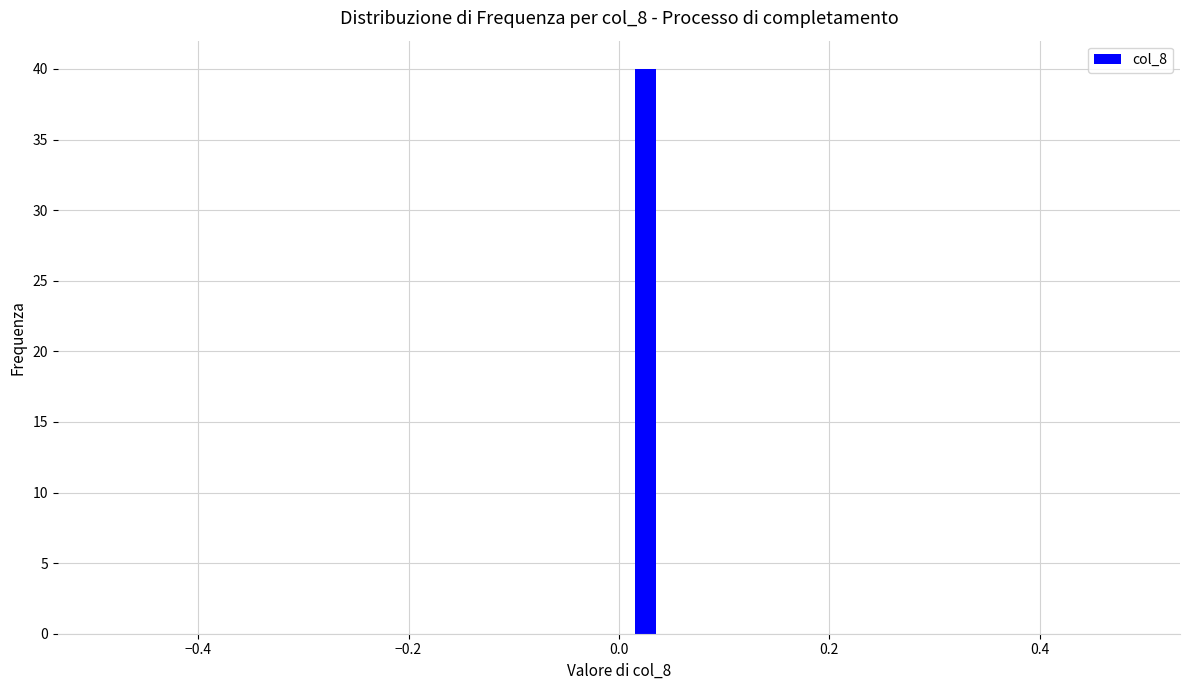

Read against the x-axis, roughly where is the centre of the tallest bar?

0.02